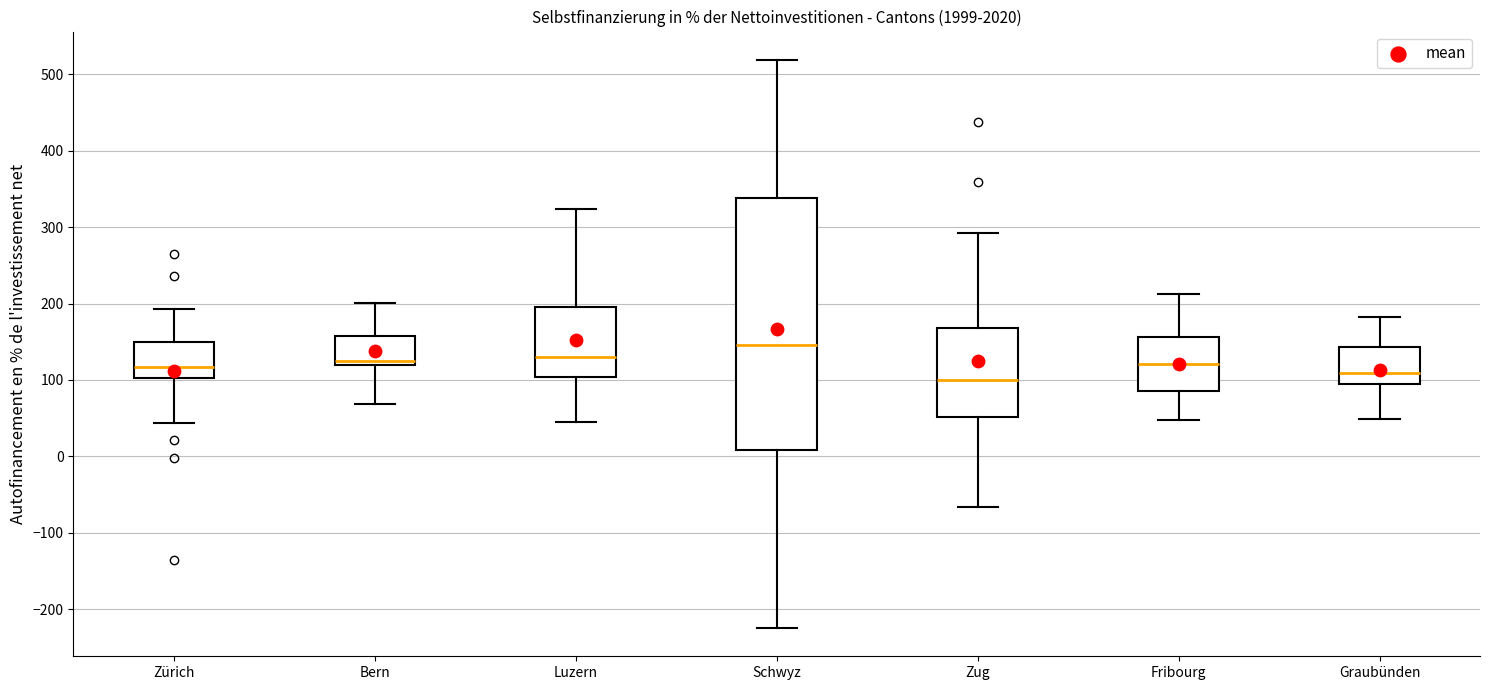

Which box's median line is the highest?

Schwyz